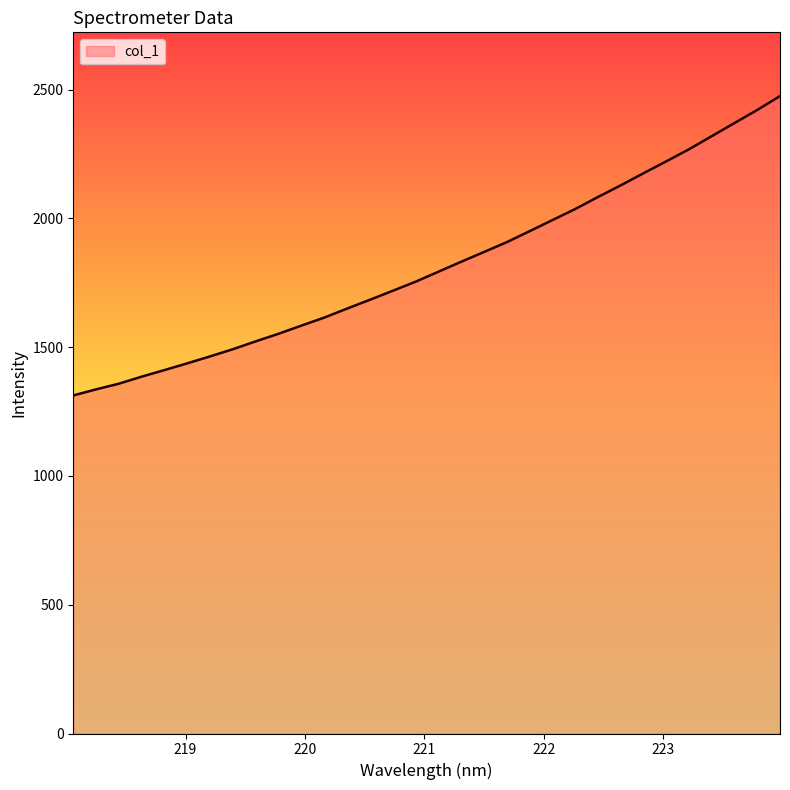

What is the maximum value shown in the chart?

2474.9